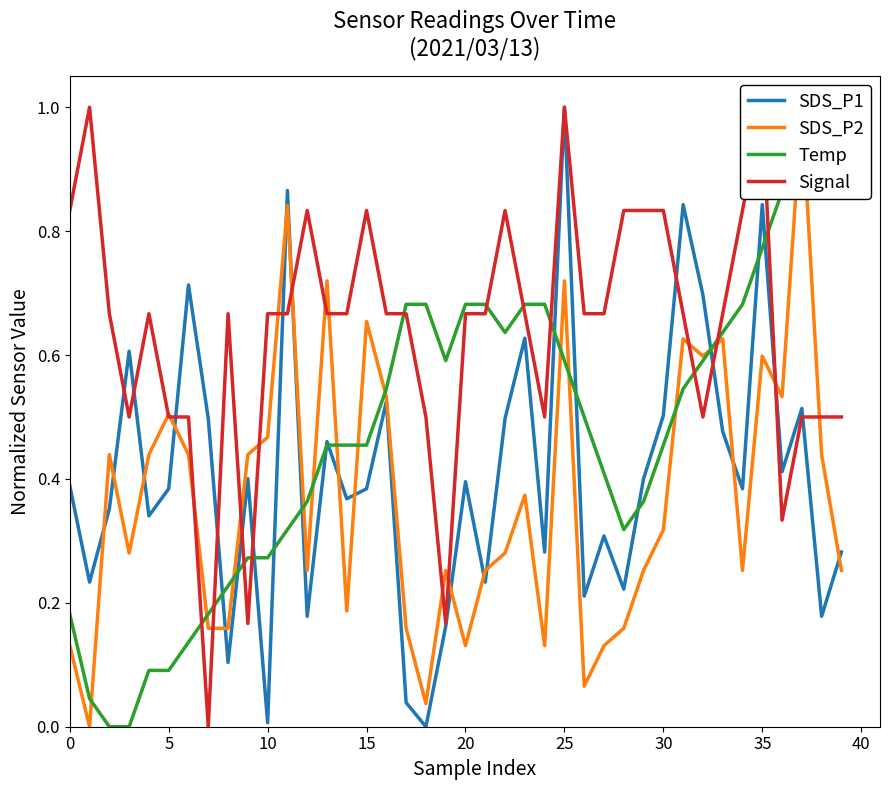

How many data points in Temp are above 0?

38